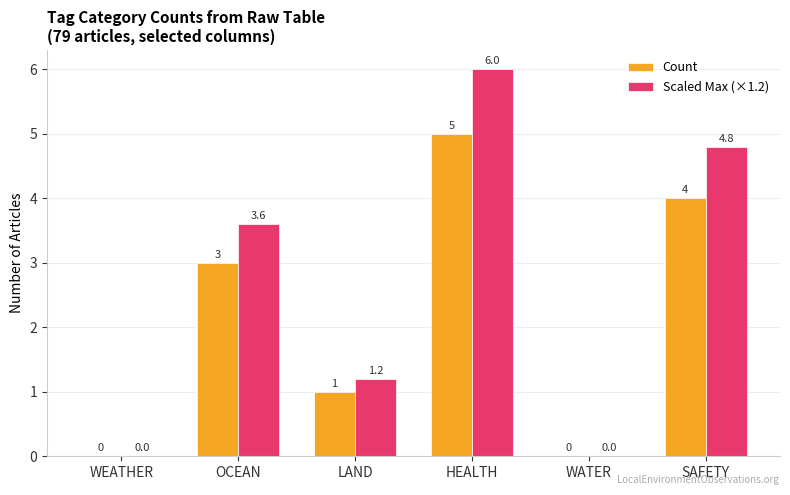

Is the value of Count at SAFETY greater than the value of Scaled Max (×1.2) at WATER?

Yes